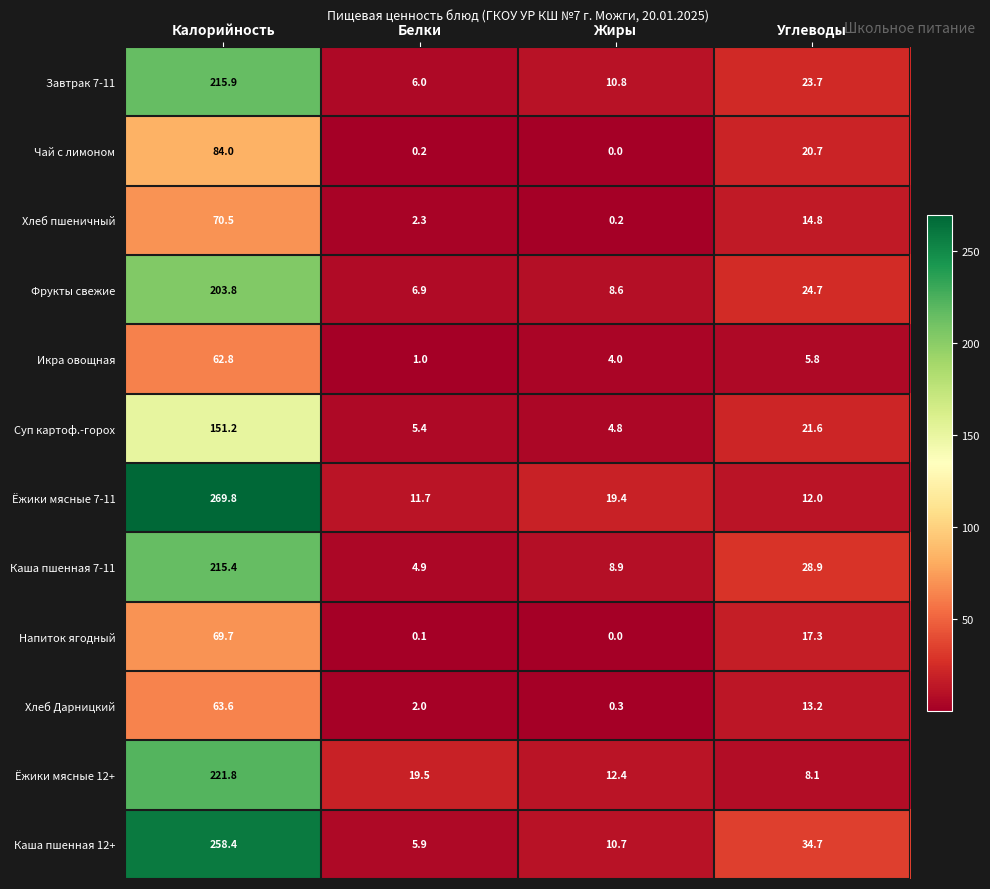

What is the greatest value displayed?

269.8